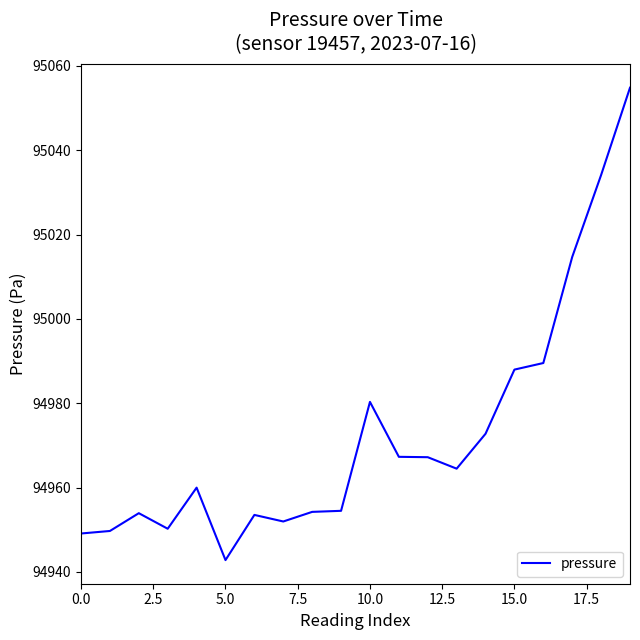

Count the number of values greater than 94964.

10